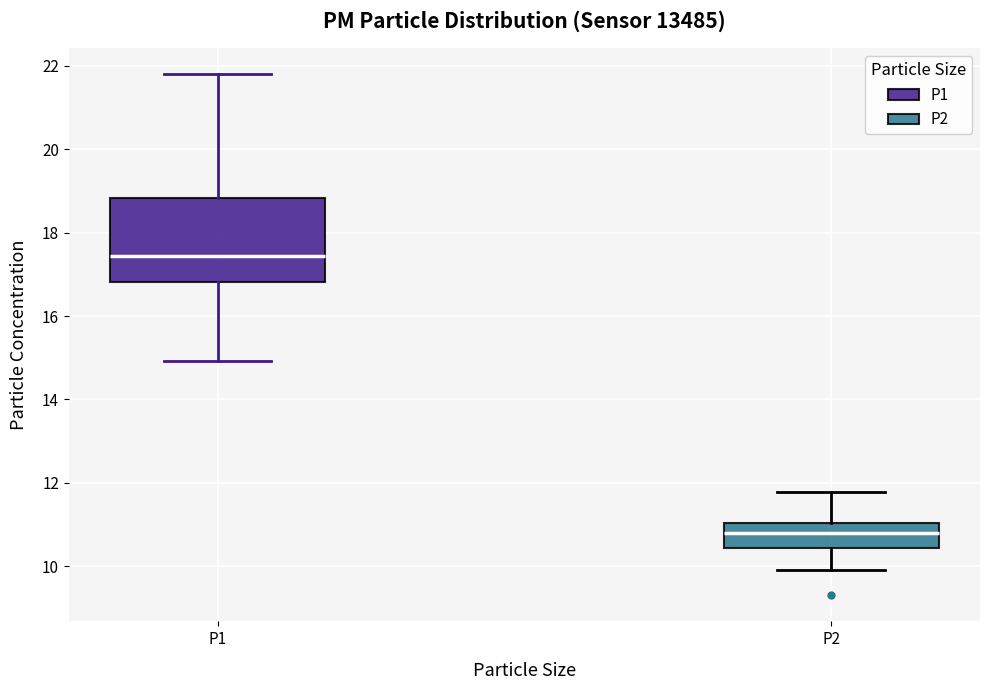

Reading left to right, read every box against the y-axis: the position of its median line, the range the box covers, and the ends of its whiskers. The values are not printed on the chart, so give them approximately, as read against the axis.

P1: median 17.4, box 16.8 to 18.8, whiskers 15.0 to 21.8
P2: median 10.8, box 10.4 to 11.0, whiskers 10.0 to 11.8